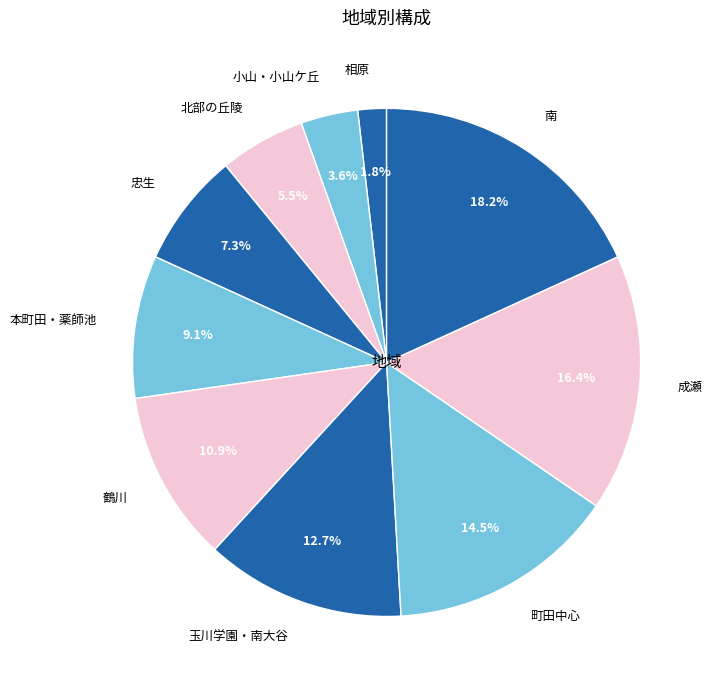

What percentage is the 忠生 slice, to the nearest percent?

7%